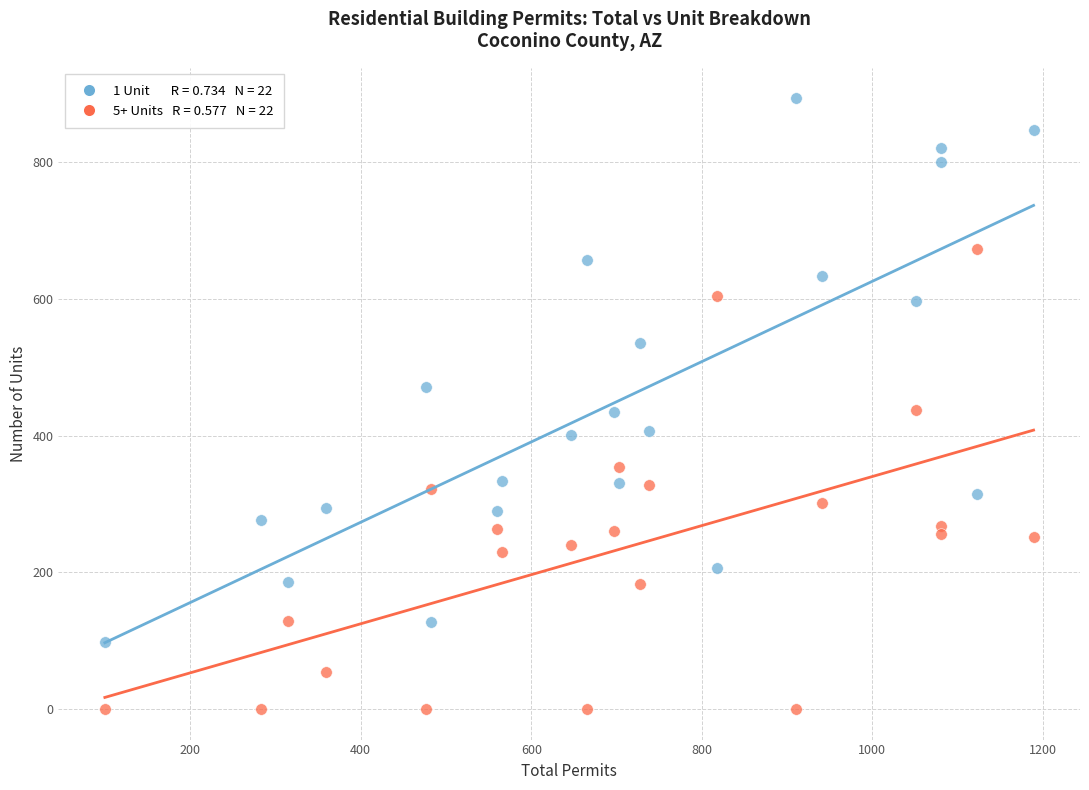

Across all data points, what is the range of Y values (max minus min)?

893